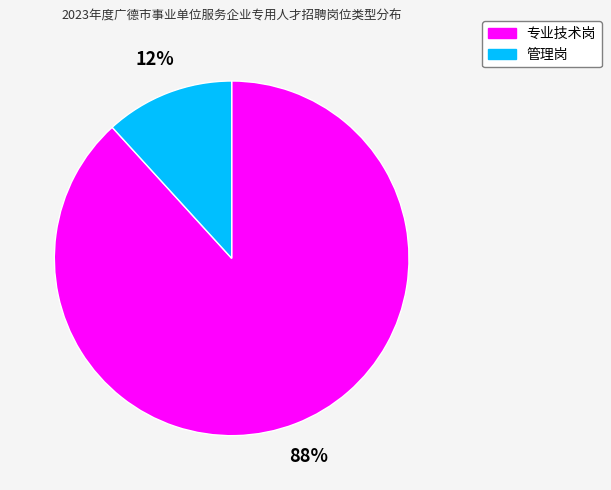

Combined, do 专业技术岗 and 管理岗 account for over 50%?

Yes